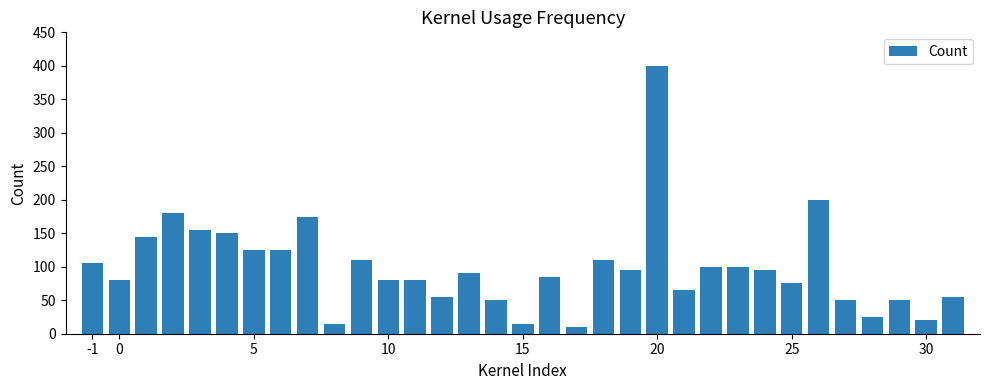

What is the sum of all values?

3270